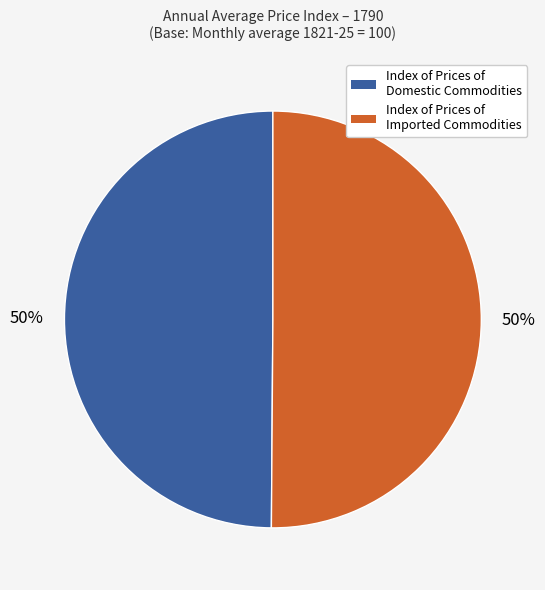

To the nearest percent, what is the average slice percentage?

50%